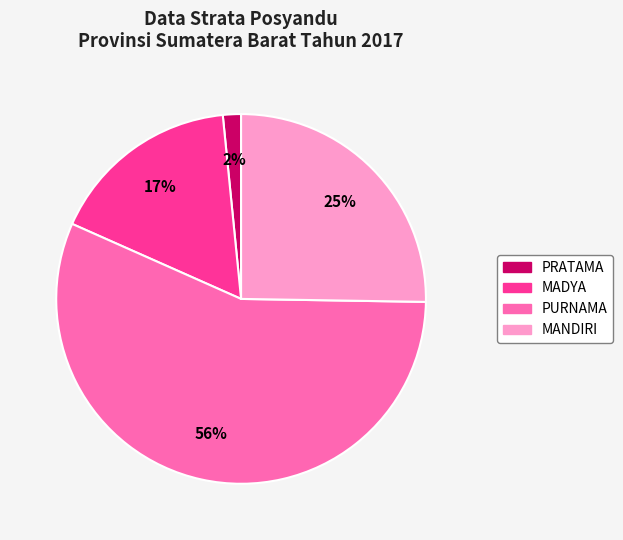

To the nearest percent, what percentage of the pie is PRATAMA?

2%